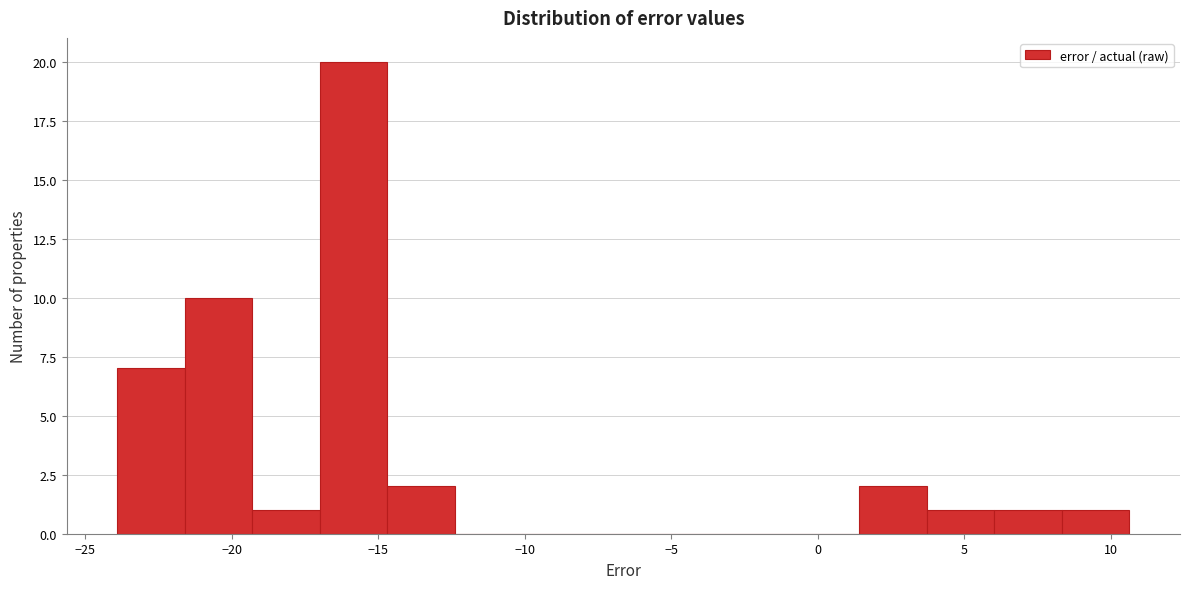

How tall is the bar that spans 3.5 to 6.0 on the x-axis? Neither the bar edges nor the heights are printed on the chart, so give them approximately, as read against the axes.

1